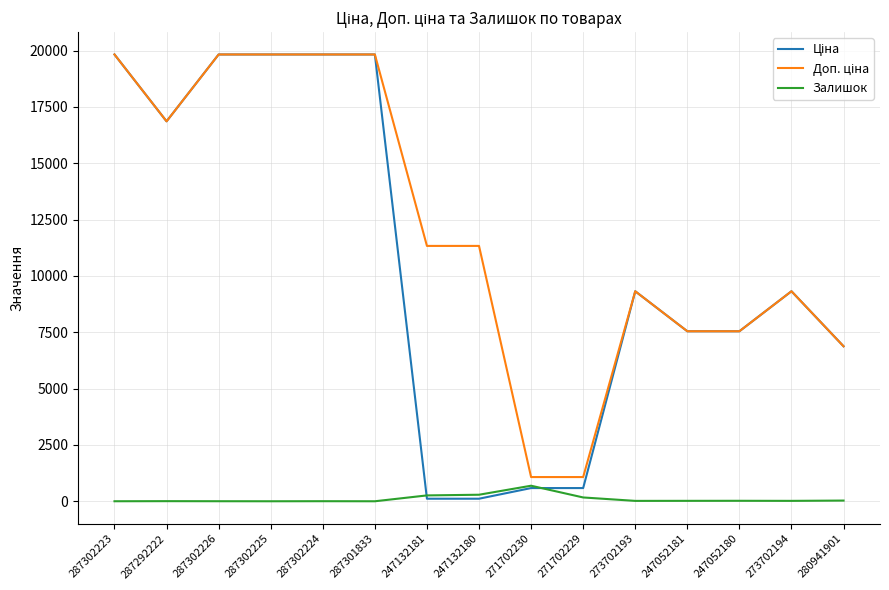

Is it true that Залишок equals 0.0 at 287301833?

True